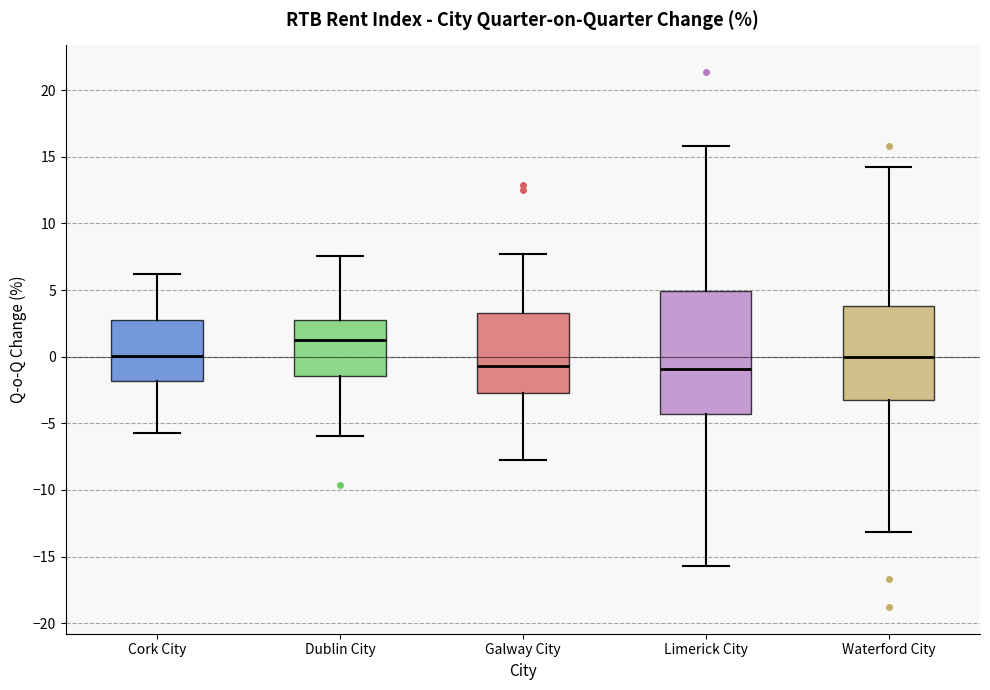

Which box is the tallest, from its lower edge to its upper edge?

Limerick City